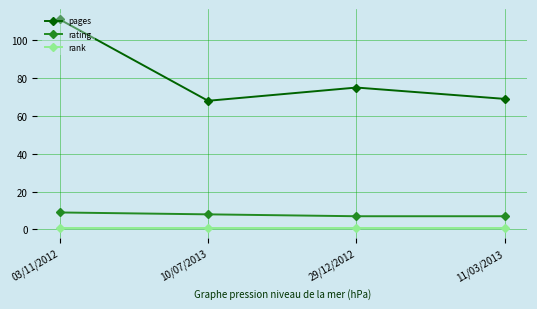

What is the label of the 1st point from the left?

03/11/2012